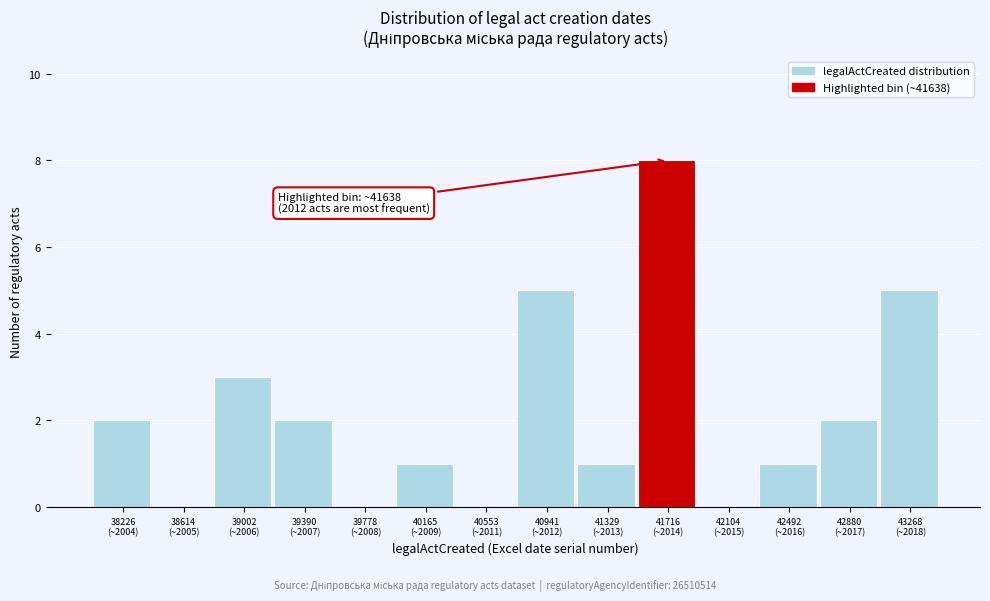

What is the sum of all values?

30